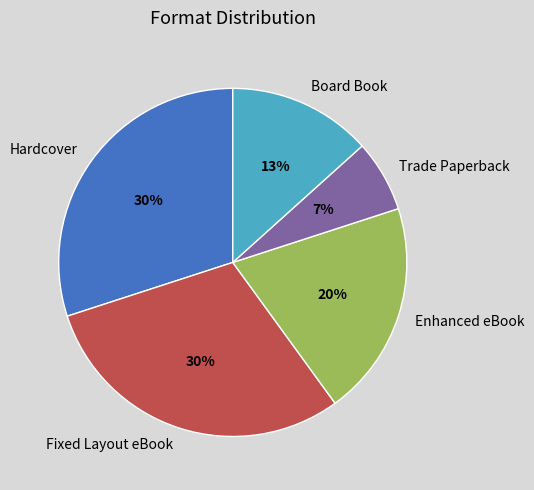

Which slice is the smallest?

Trade Paperback